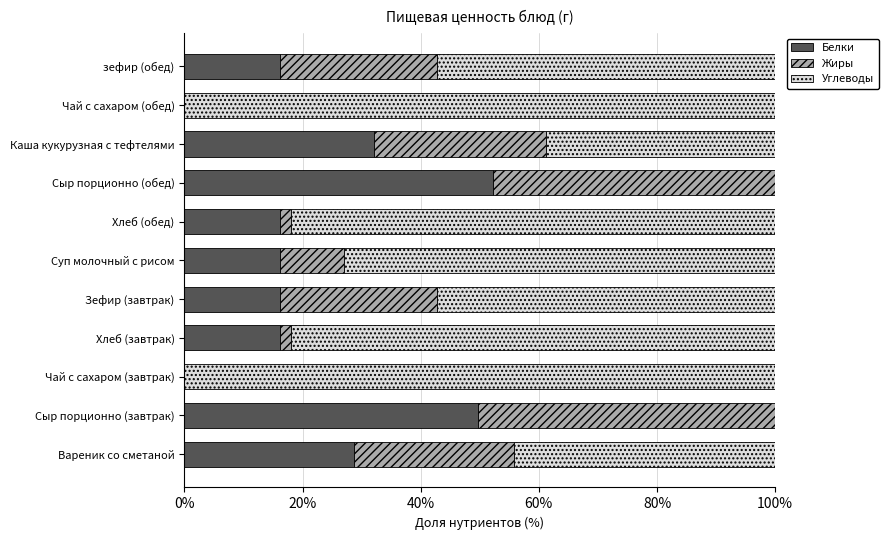

What is the highest value of the Белки series?

52.3